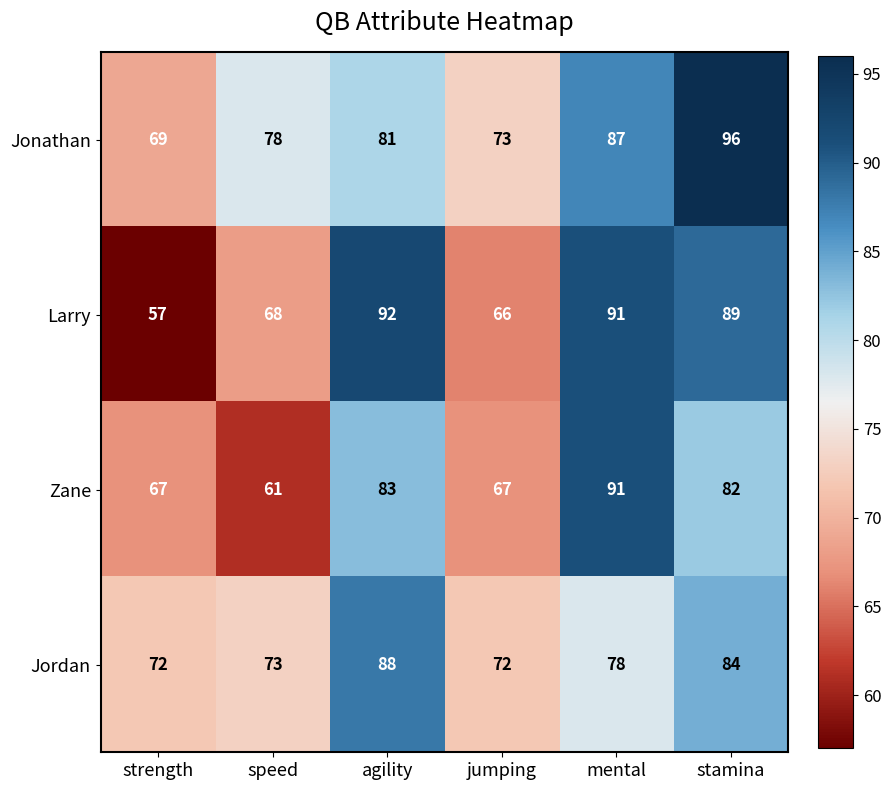

What is the sum of the Jonathan values at mental and strength?

156